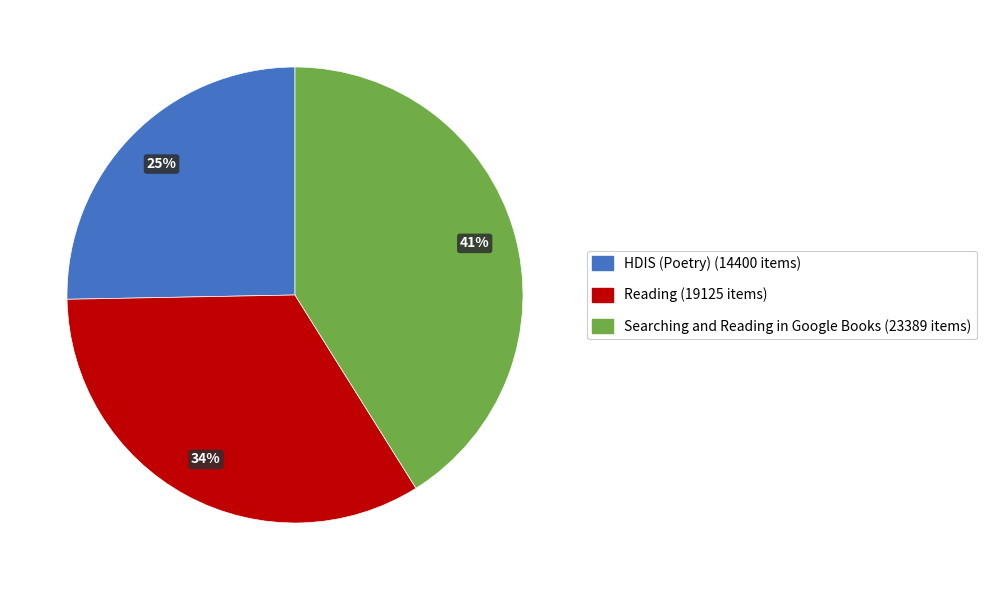

Between Searching and Reading in Google Books and HDIS (Poetry), which is larger?

Searching and Reading in Google Books